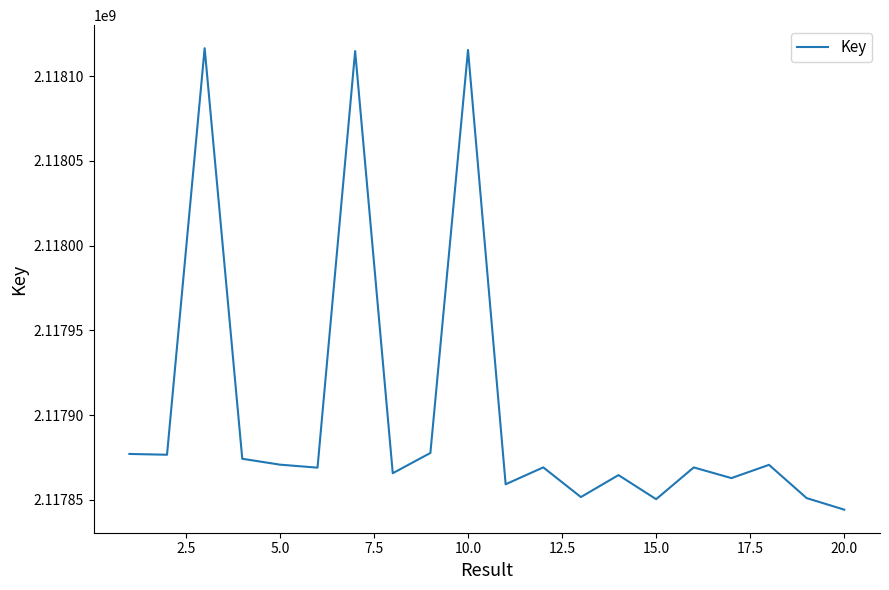

What is the maximum value shown in the chart?

2118116423